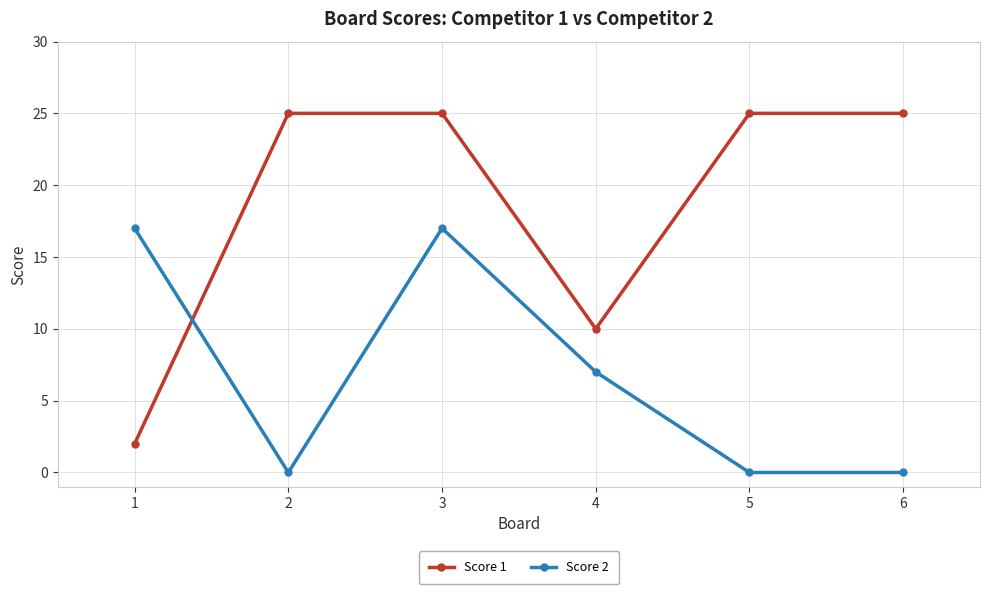

What is the maximum value for Score 1?

25